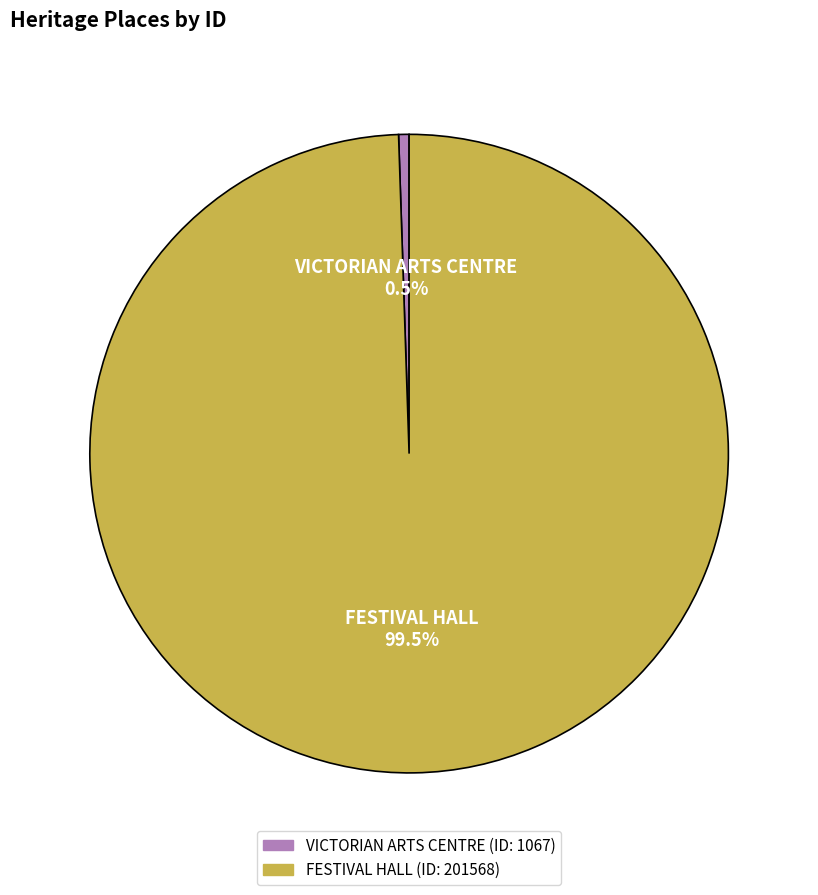

What is the smallest slice in the pie chart?

VICTORIAN ARTS CENTRE